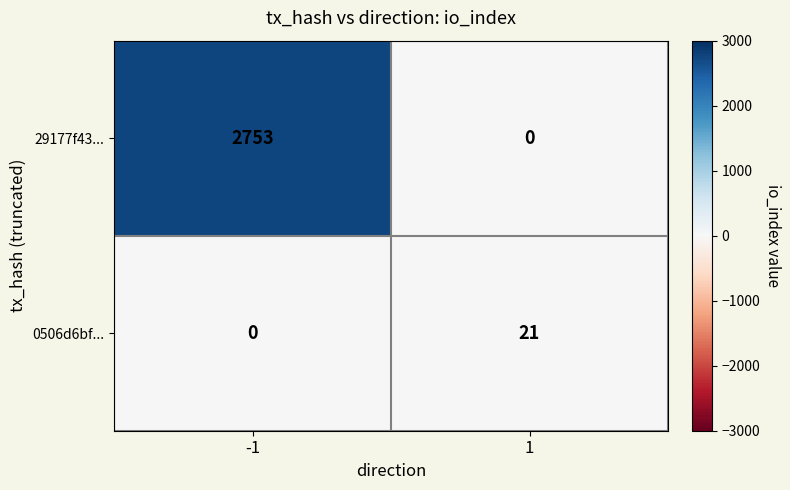

List the labels in order of 0506d6bf... value, smallest first.

-1, 1